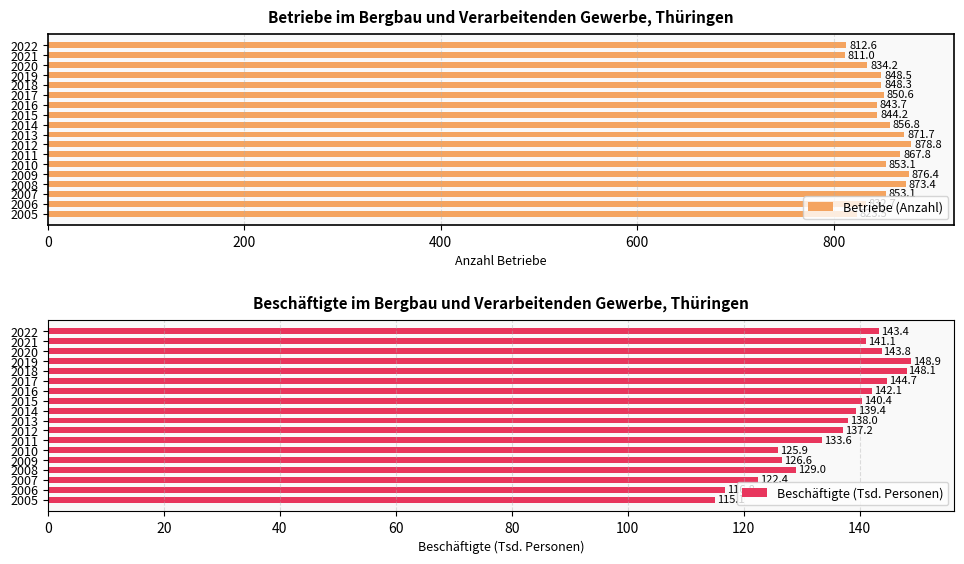

At which label does Betriebe (Anzahl) reach its peak?

2012